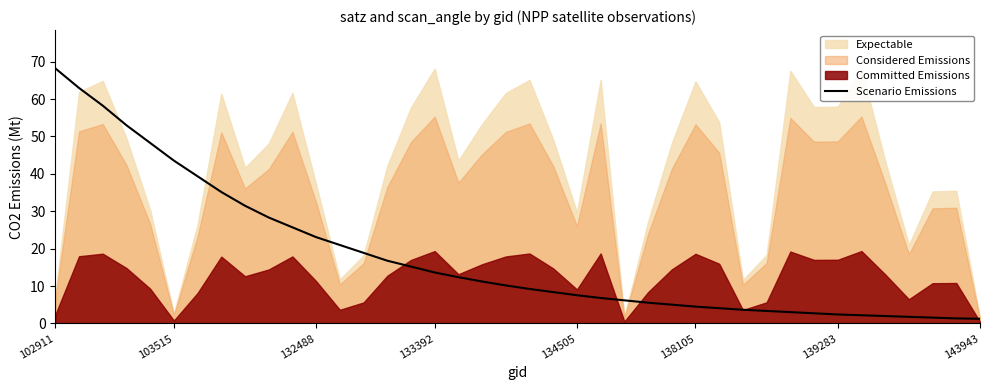

True or false: Scenario Emissions has a value of 17.5 at 102911.

False